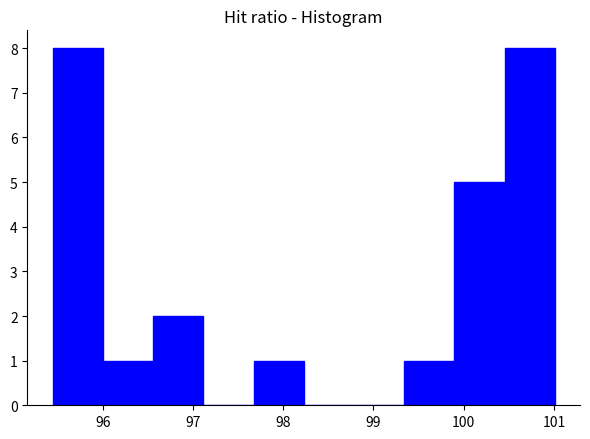

Reading left to right, transcribe this chart: for each bar, give the range it covers on the x-axis and its height. Neither the bar edges nor the heights are printed on the chart, so give them approximately, as read against the axes.

95.4 to 96.0: 8
96.0 to 96.6: 1
96.6 to 97.1: 2
97.1 to 97.7: 0
97.7 to 98.2: 1
98.2 to 98.8: 0
98.8 to 99.3: 0
99.3 to 99.9: 1
99.9 to 100.5: 5
100.5 to 101.0: 8